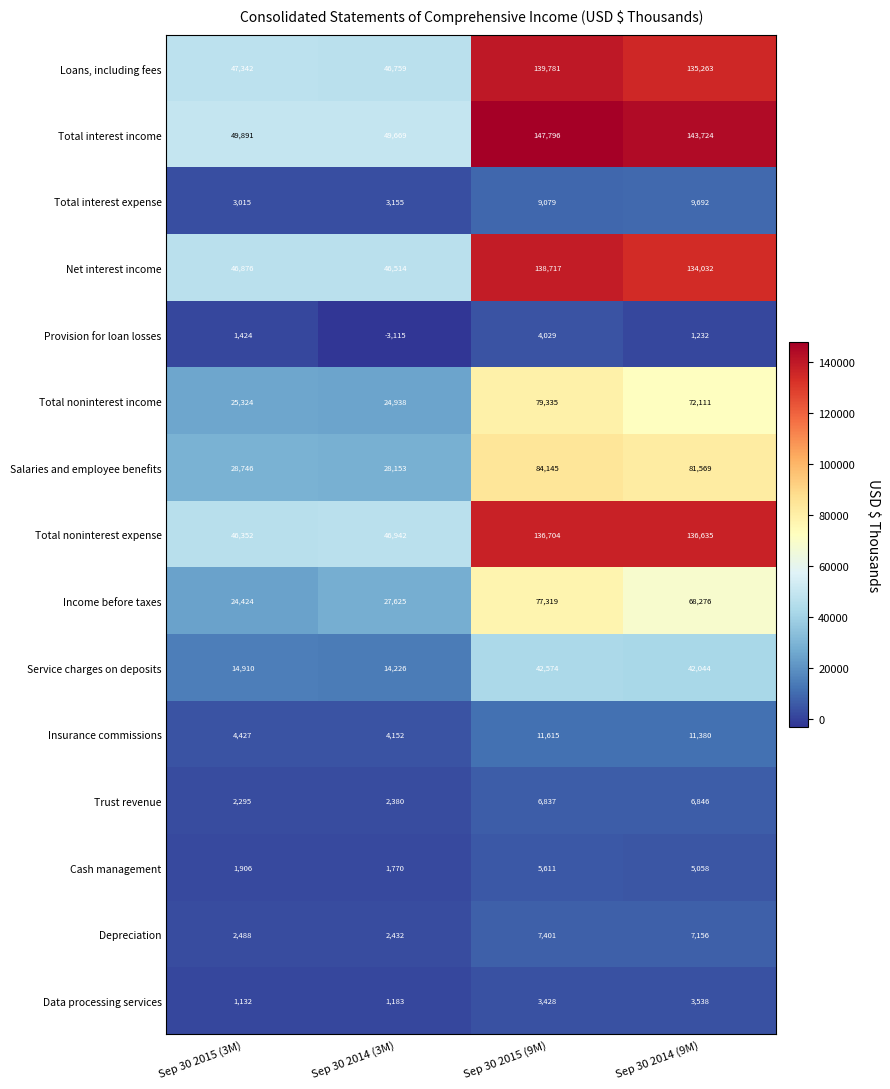

List the labels in order of Data processing services value, smallest first.

Sep 30 2015 (3M), Sep 30 2014 (3M), Sep 30 2015 (9M), Sep 30 2014 (9M)